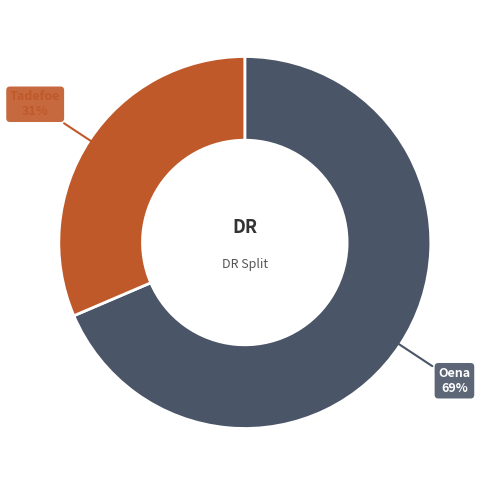

To the nearest percent, what is the average slice percentage?

50%